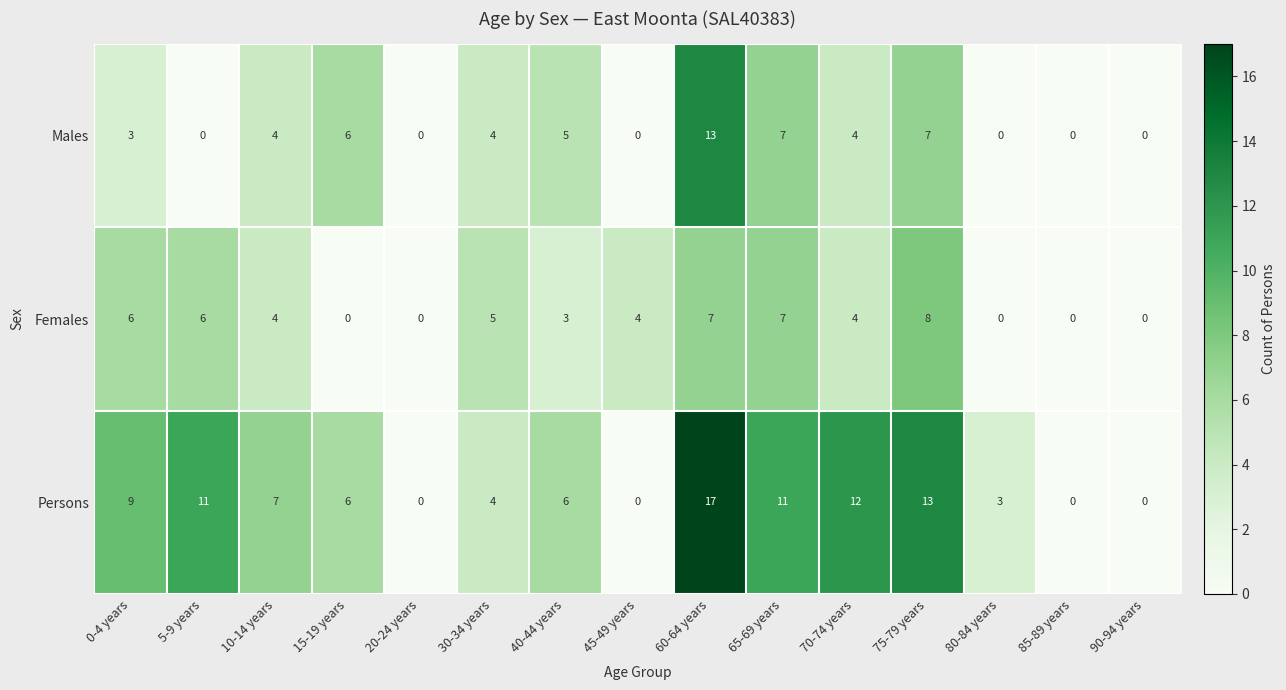

Is it true that Persons equals 2 at 40-44 years?

False